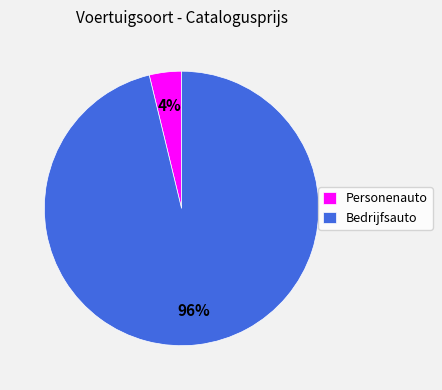

Combined, do Bedrijfsauto and Personenauto account for over 50%?

Yes